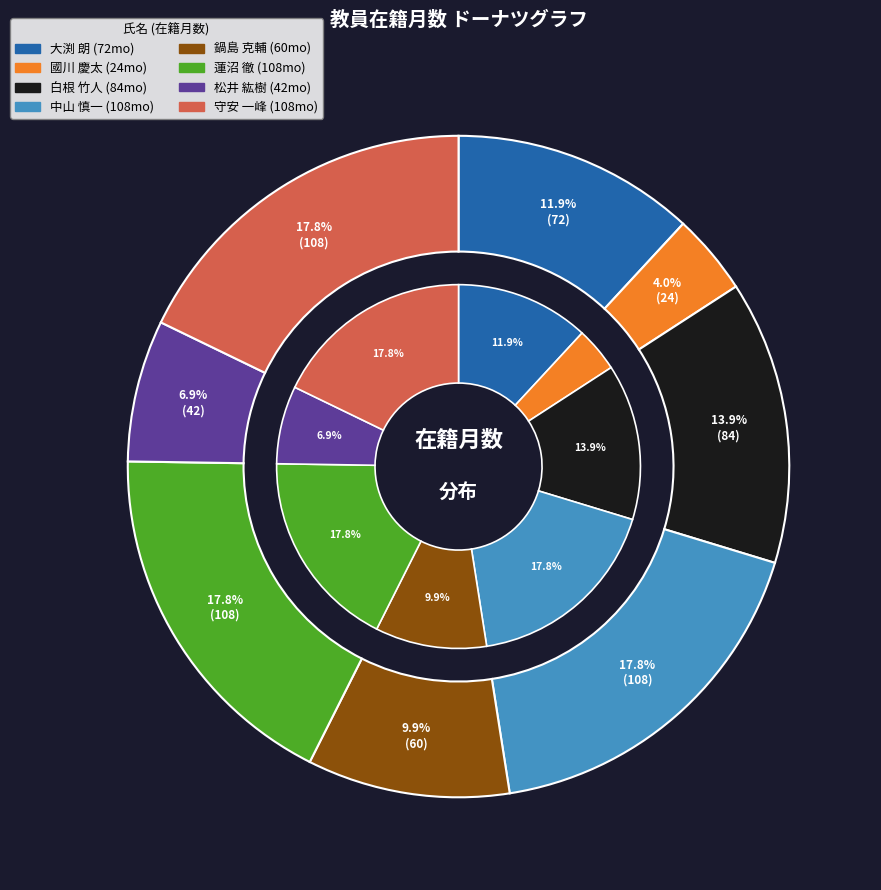

Is it true that 守安 一峰 is 31% of the pie?

False